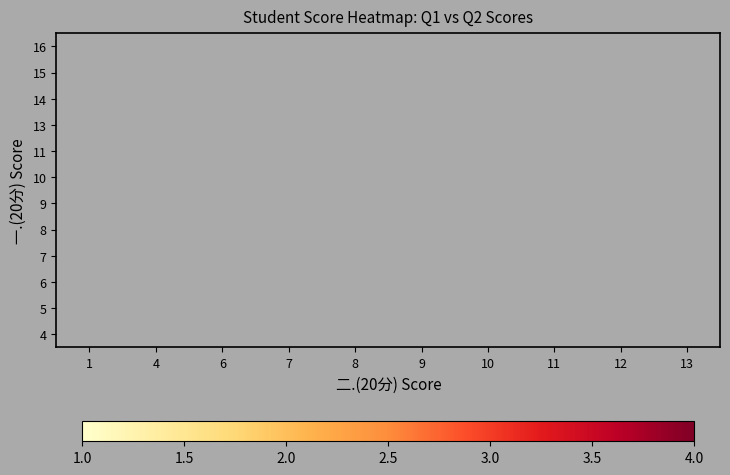

How many values in 5 are above zero?

2